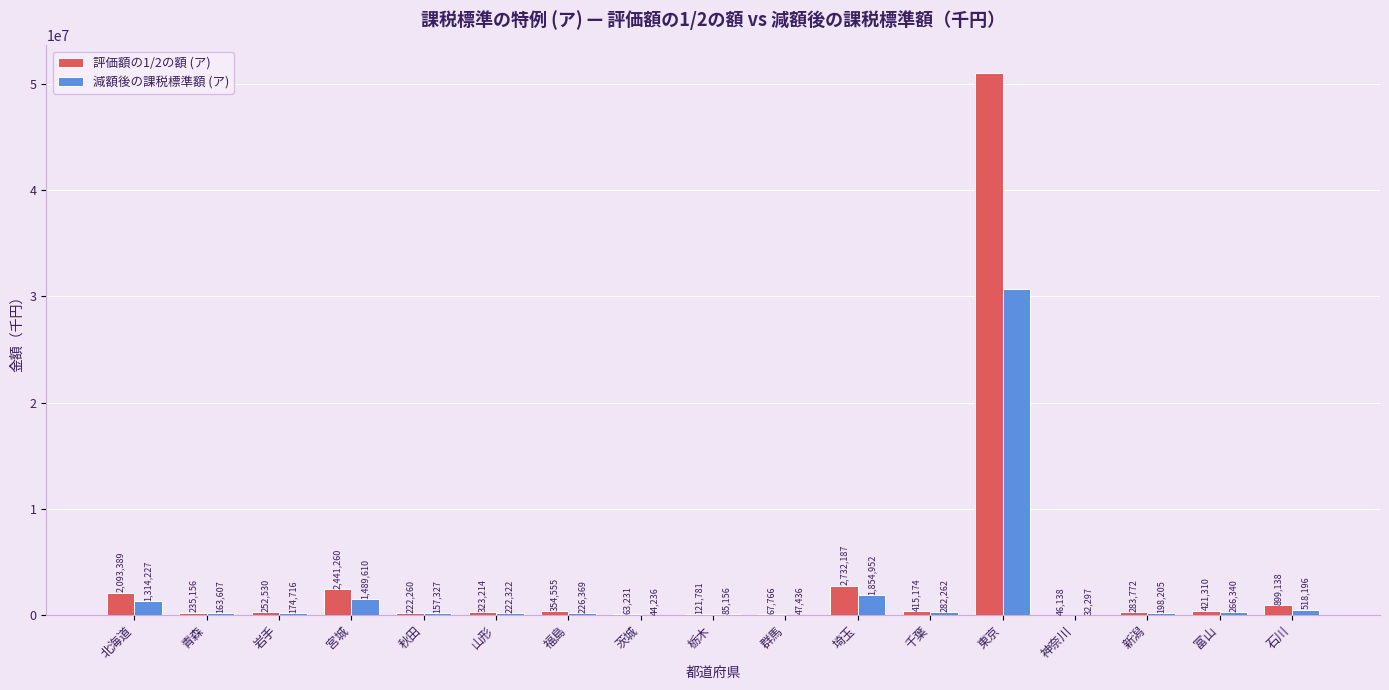

Reading left to right, list all the values displayed in this chart.

評価額の1/2の額 (ア): 北海道=2093389	青森=235156	岩手=252530	宮城=2441260	秋田=222260	山形=323214	福島=354555	茨城=63231	栃木=121781	群馬=67766	埼玉=2732187	千葉=415174	東京=51076656	神奈川=46138	新潟=283772	富山=421310	石川=899138
減額後の課税標準額 (ア): 北海道=1314227	青森=163607	岩手=174716	宮城=1489610	秋田=157327	山形=222322	福島=226369	茨城=44236	栃木=85156	群馬=47436	埼玉=1854952	千葉=282262	東京=30653873	神奈川=32297	新潟=198205	富山=266340	石川=518196